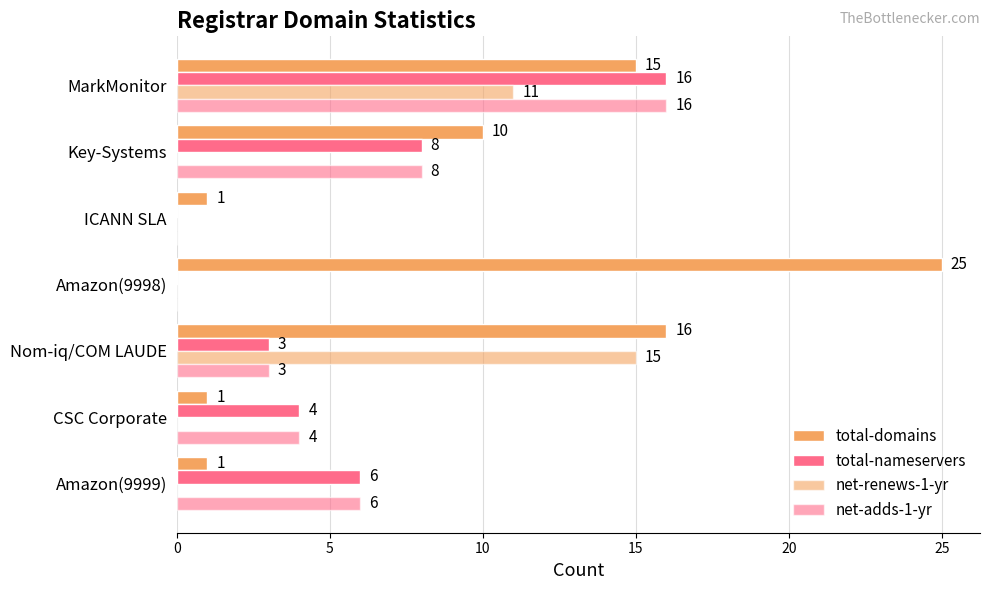

How many positive values does the total-nameservers series have?

5